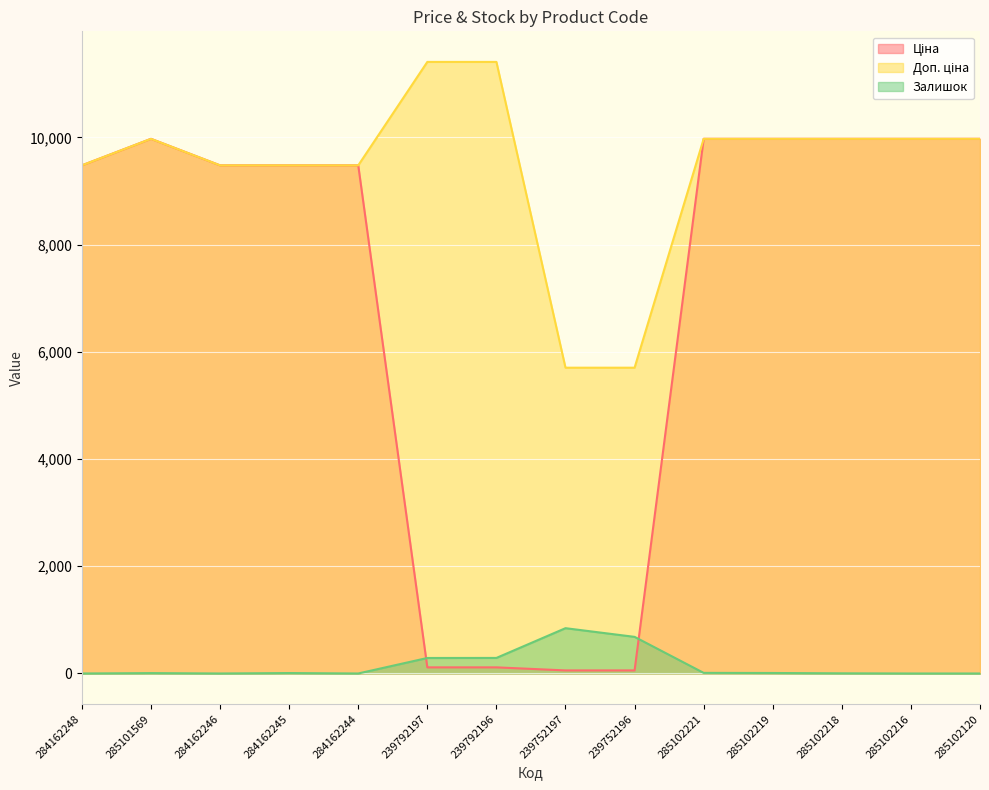

List the series in order of their overall mean, lowest first.

Залишок, Ціна, Доп. ціна